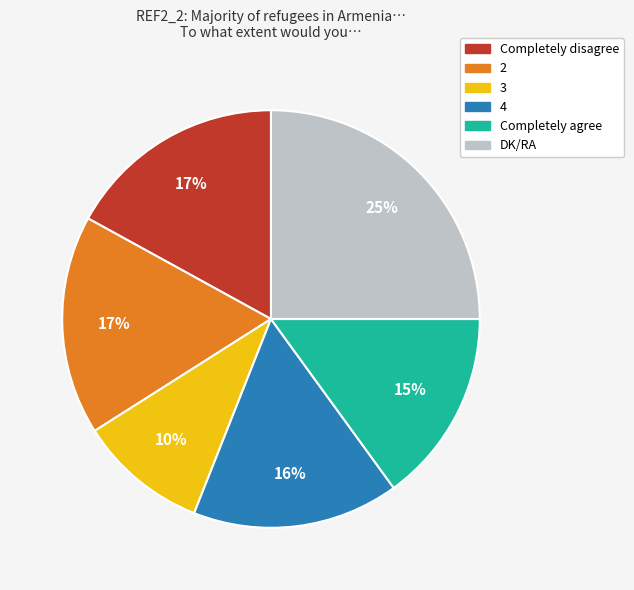

To the nearest percent, what is the average slice percentage?

17%